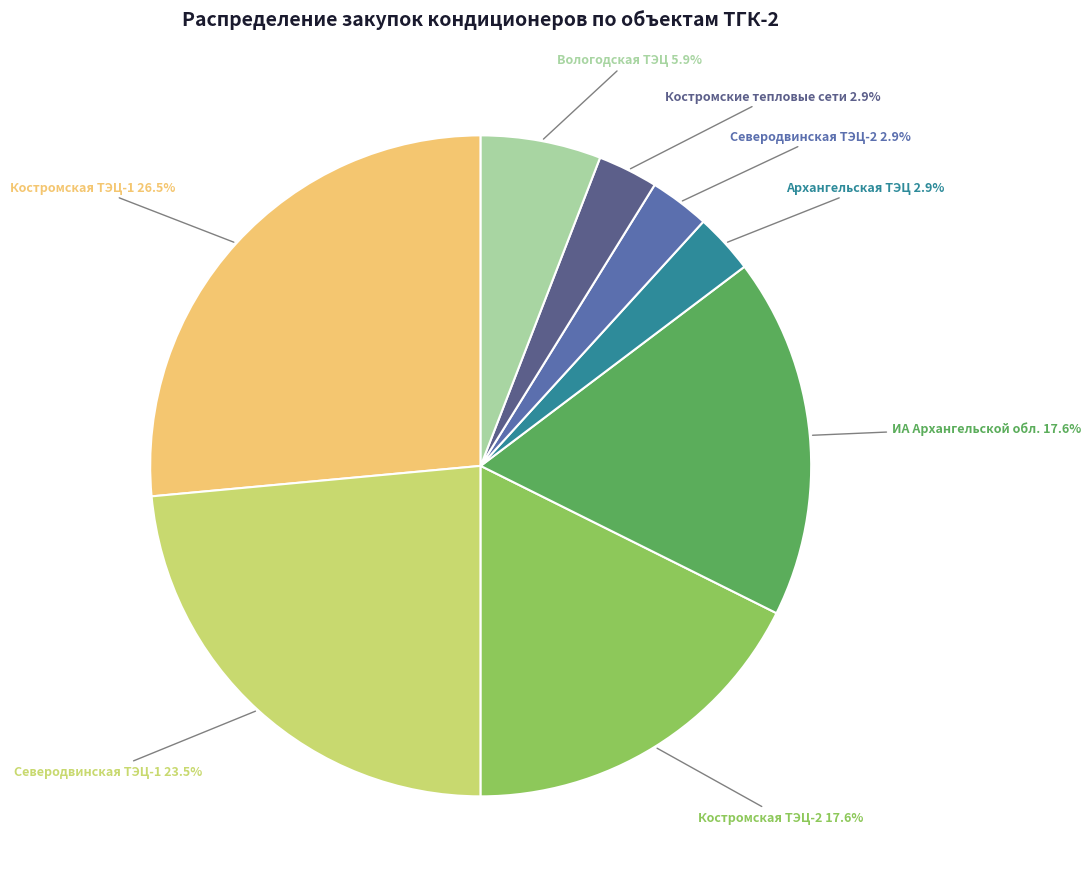

What portion of the pie excludes Вологодская ТЭЦ?

94.1%